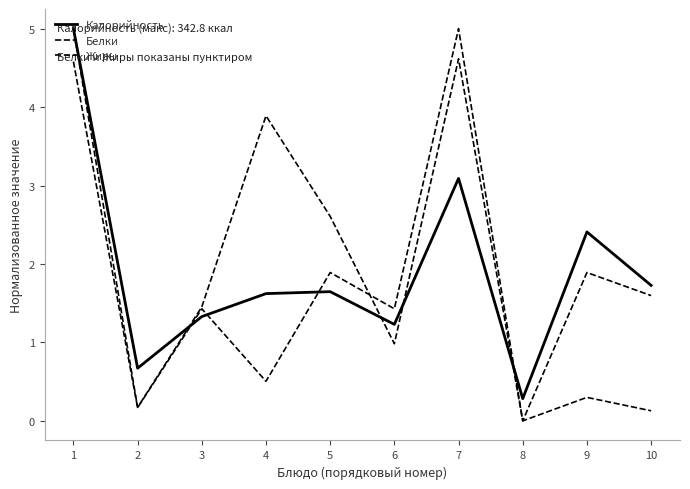

Is this an area chart (filled region under the line)?

No